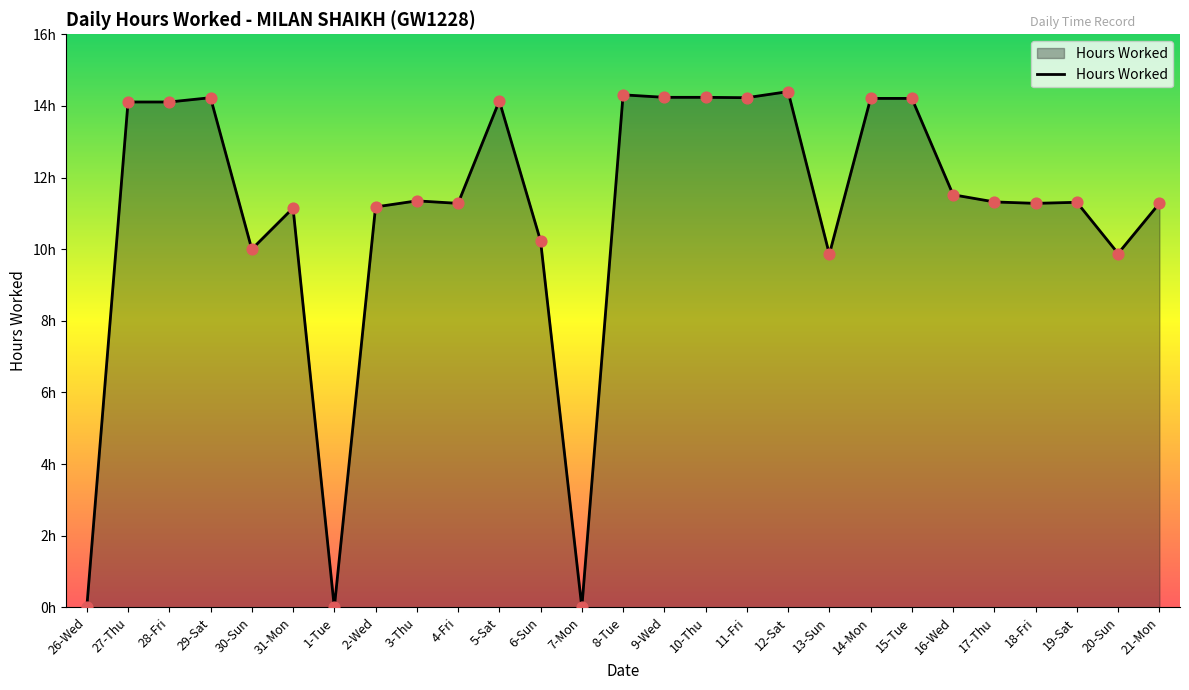

What is the ratio of the value at 30-Sun to the value at 12-Sat?

0.7